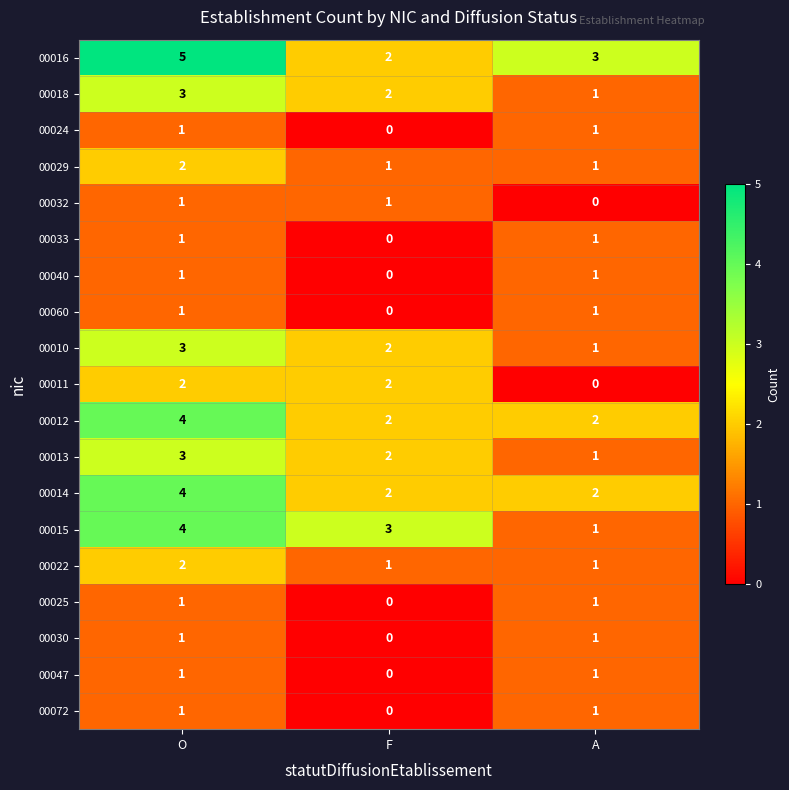

The 00011 series shows 2 at O. True or false?

True